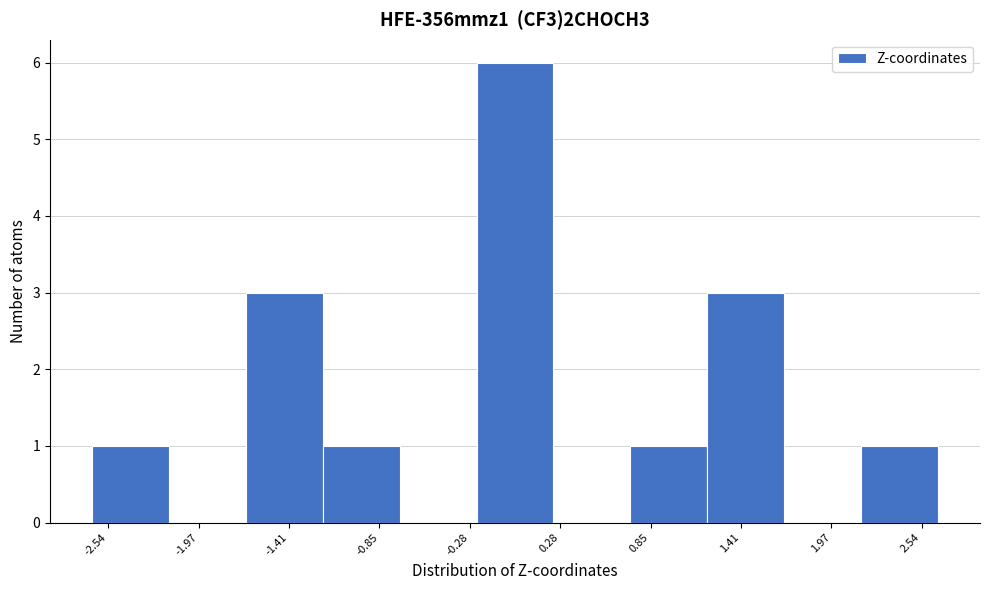

What is the height of the bar covering -0.2 to 0.2 on the x-axis? Neither the bar edges nor the heights are printed on the chart, so give them approximately, as read against the axes.

6